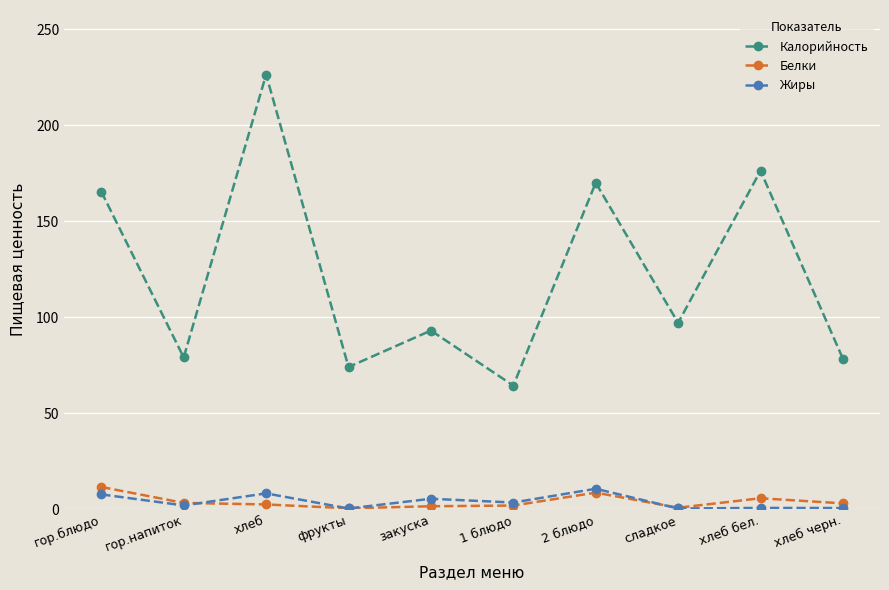

What is the label of the 7th point from the left?

2 блюдо